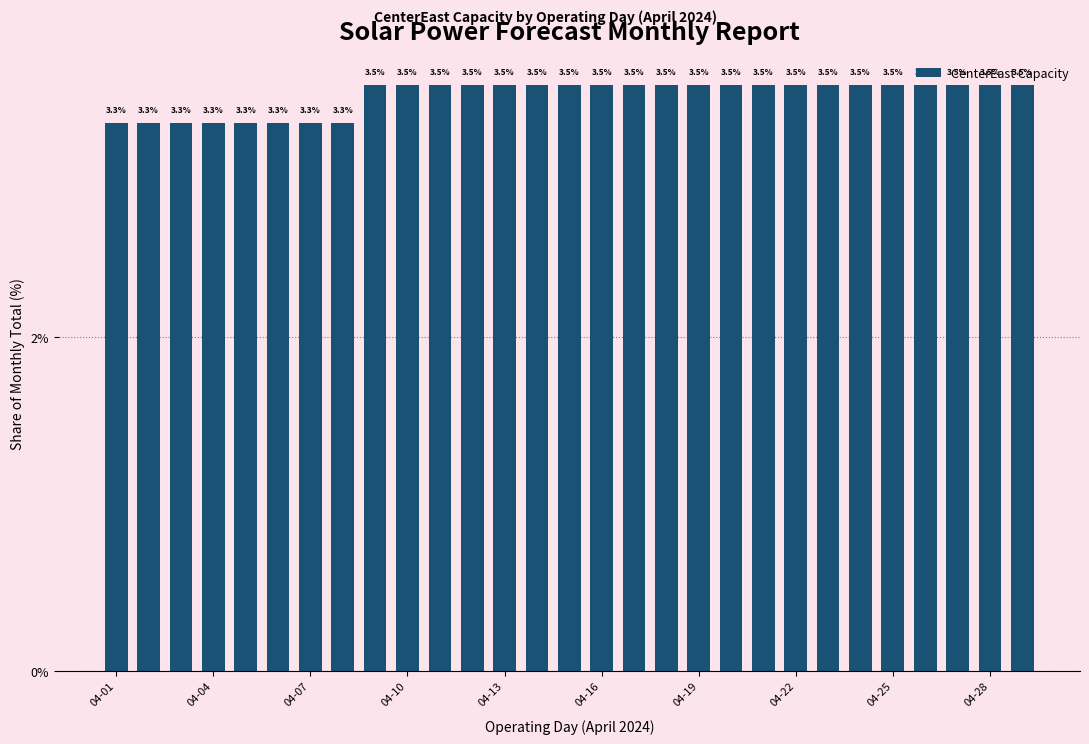

Does the chart contain any negative values?

No